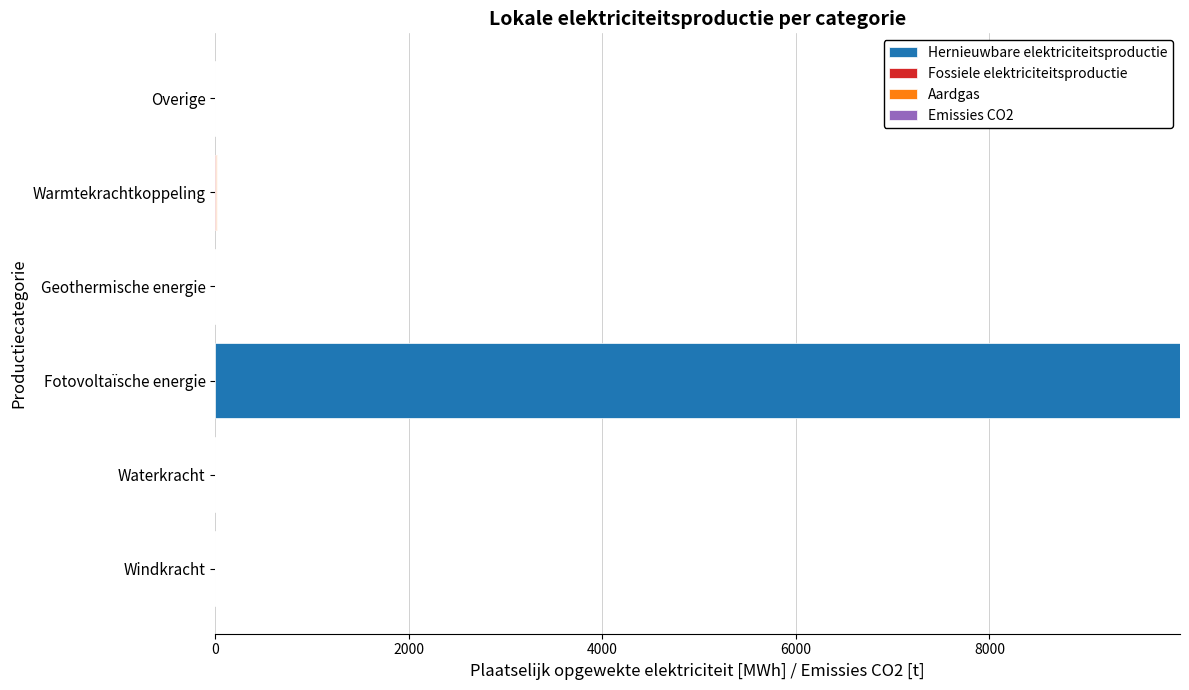

What is the maximum value for Hernieuwbare elektriciteitsproductie?

9969.2